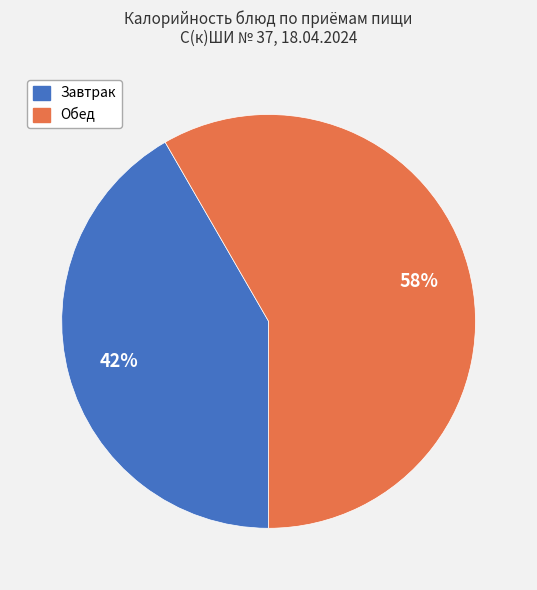

How many slices are in this pie chart?

2